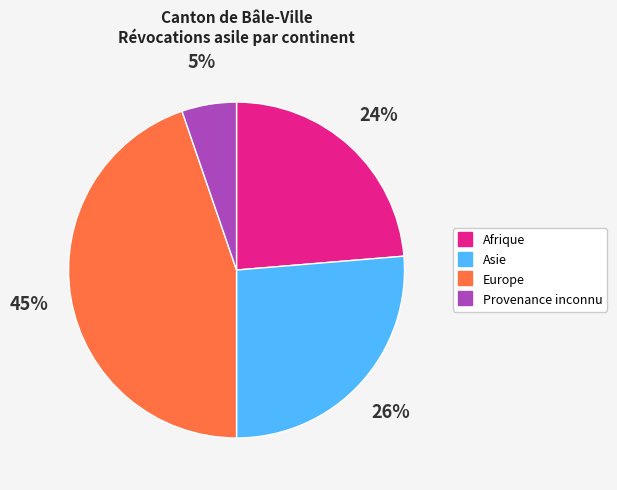

To the nearest percent, what is the average slice percentage?

25%